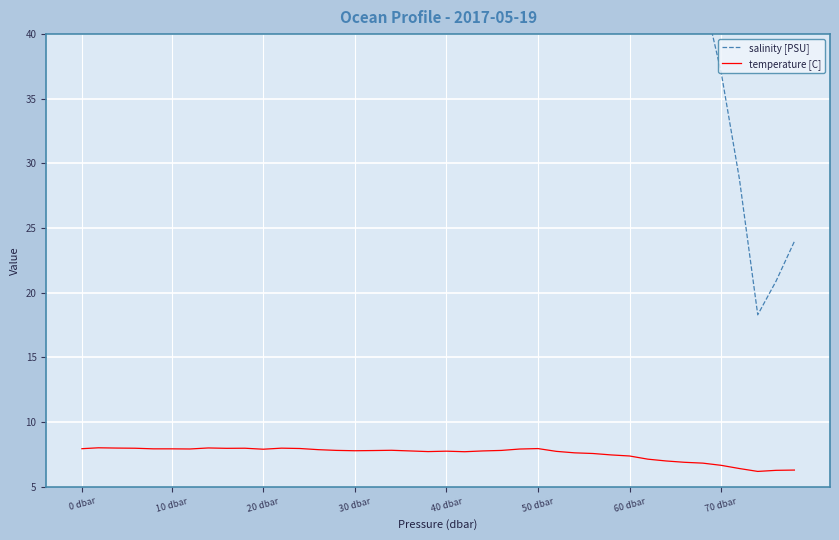

Is it true that temperature [C] equals 8.9 at 70 dbar?

False